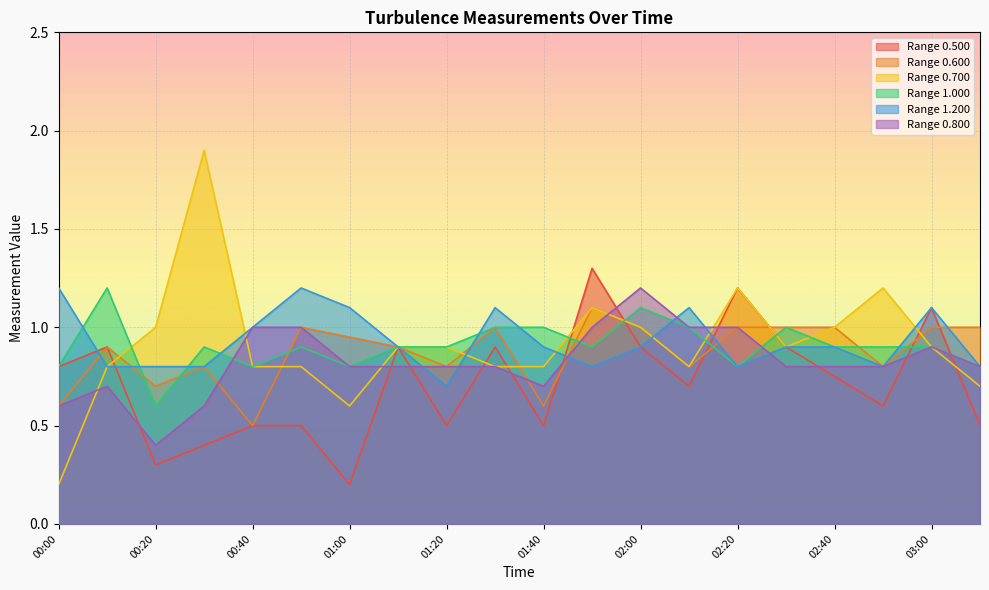

Is it true that 0.800 equals 0.5 at 03:10?

False